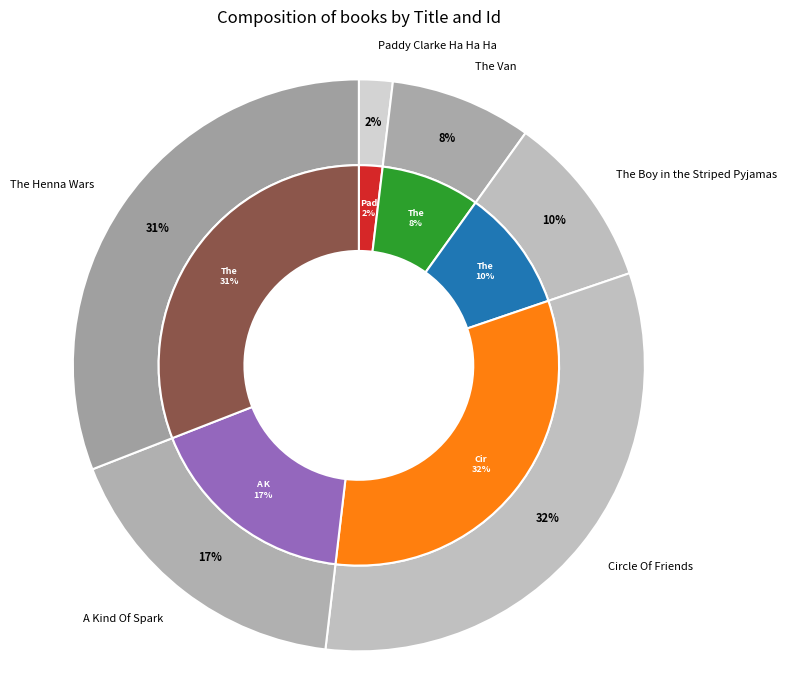

Is there any slice that represents more than half of the pie?

No